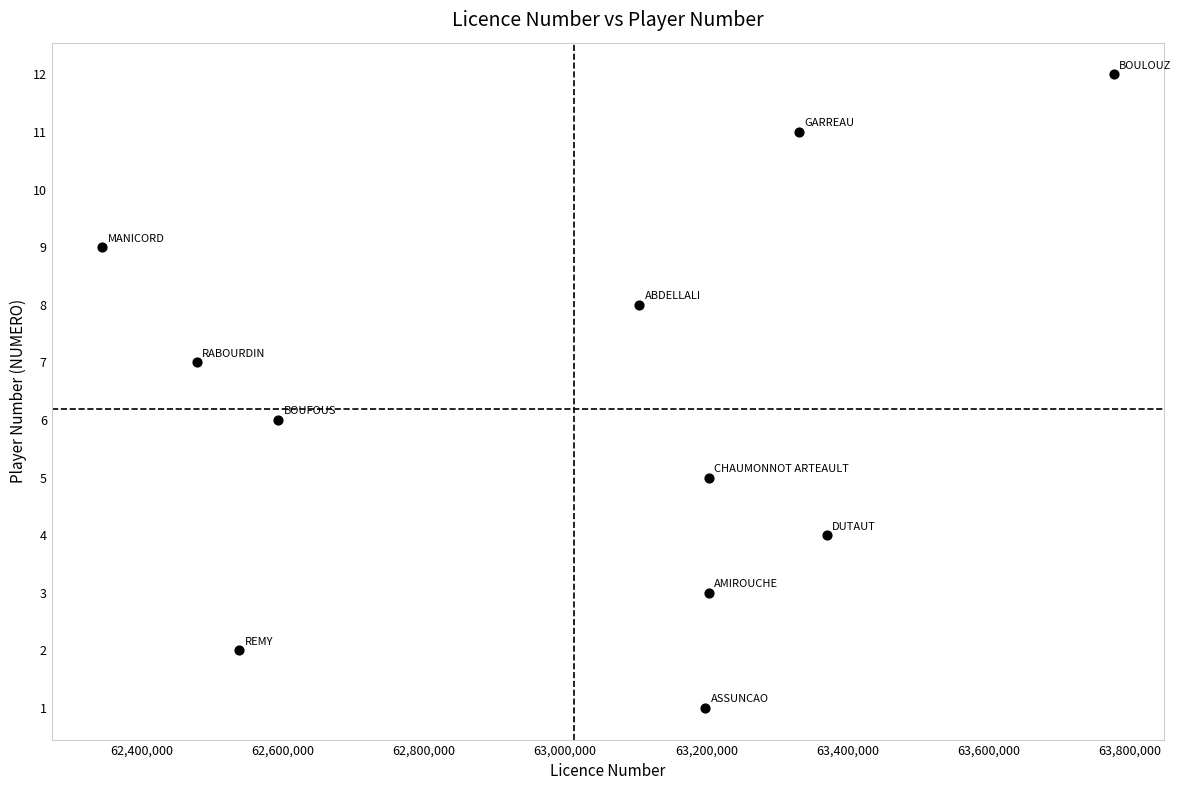

What is the range of Y values (max minus min)?

11